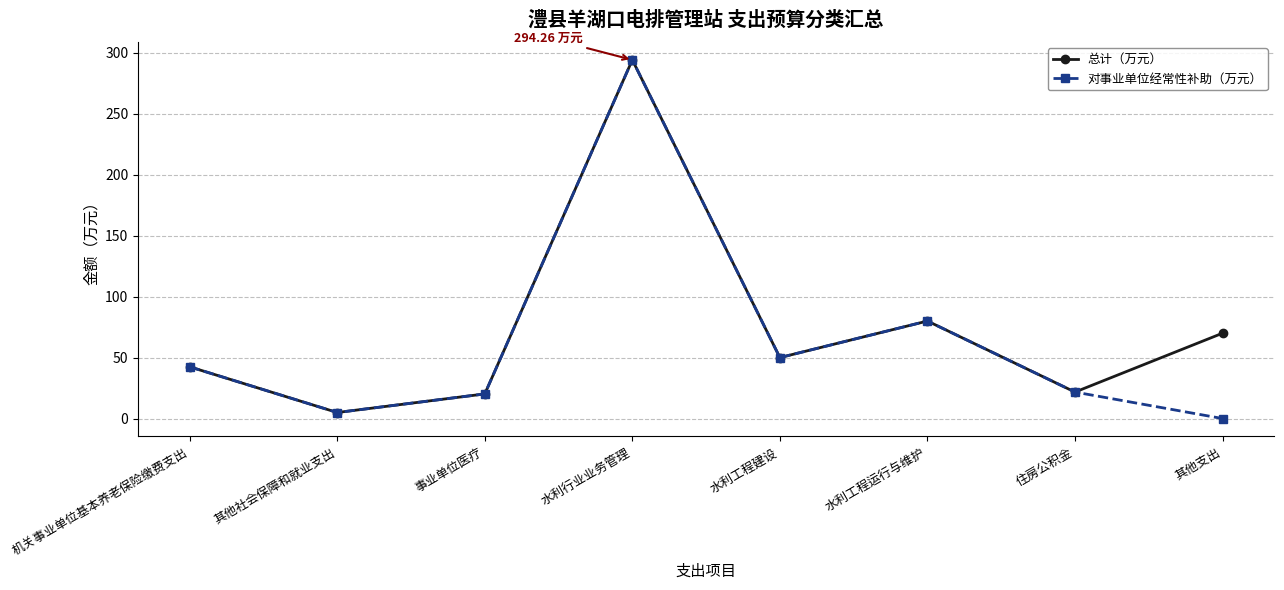

Reading right to left, extract all data points from this chart.

总计（万元）: 70.0	21.7	80.0	50.0	294.3	20.2	4.9	42.4
对事业单位经常性补助（万元）: 0.0	21.7	80.0	50.0	294.3	20.2	4.9	42.4